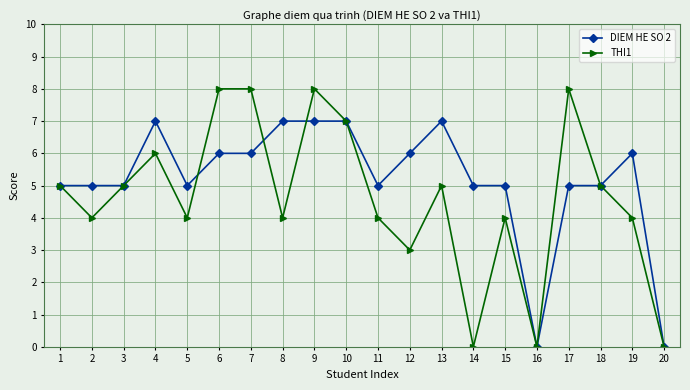

Which series has the largest range (max minus min)?

THI1